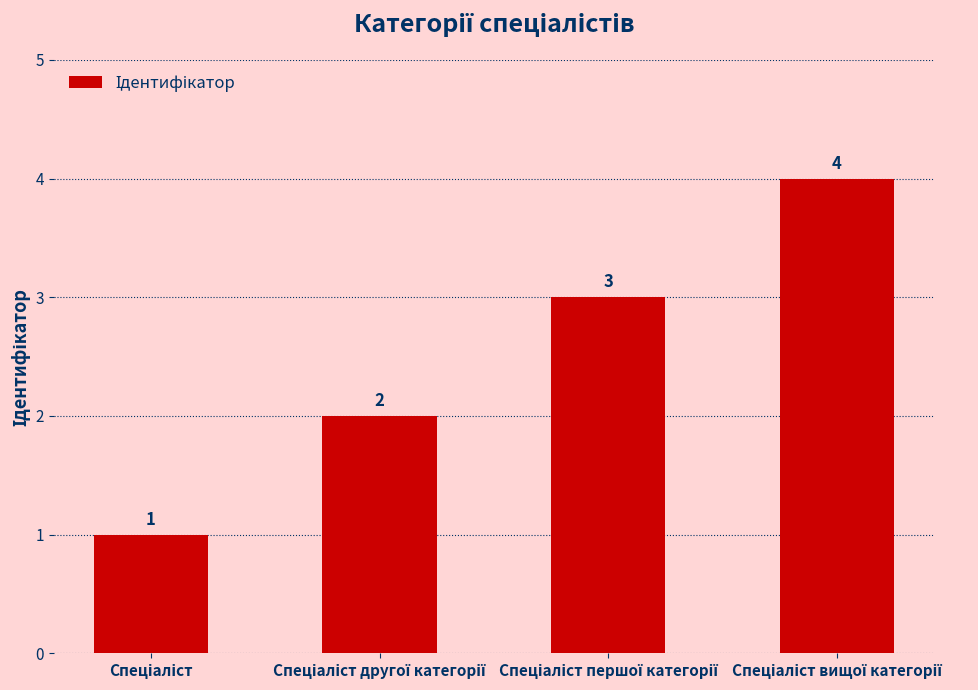

What is the value of the 2nd bar from the left?

2